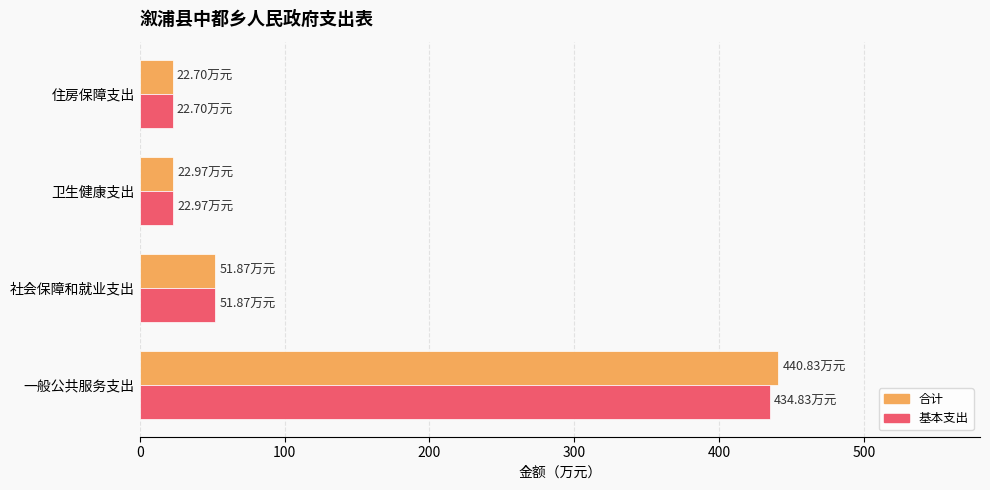

What is the difference between the maximum and minimum values in the 基本支出 series?

412.1